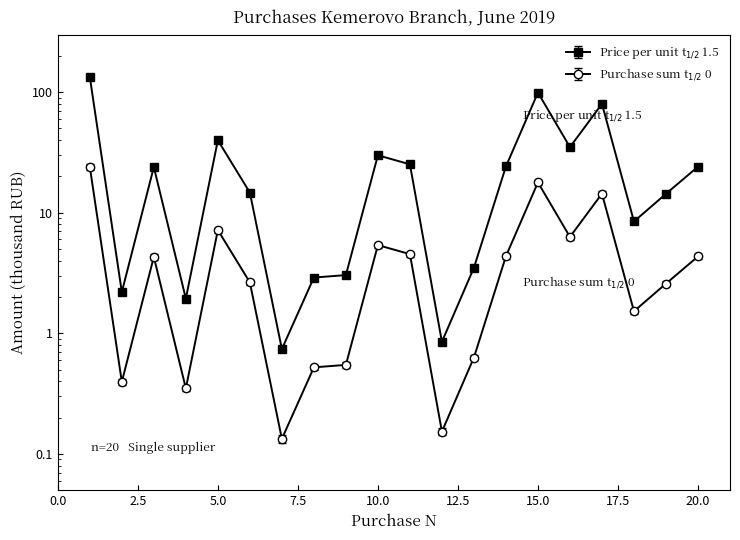

What is the maximum value for Price per unit?

133.4